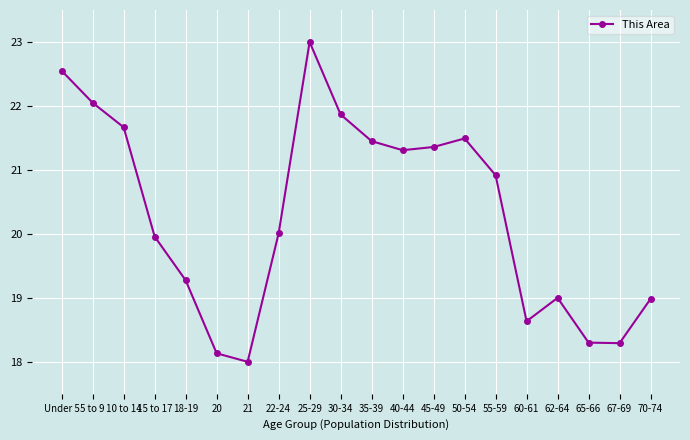

What is the difference between the maximum and minimum values?

5.0